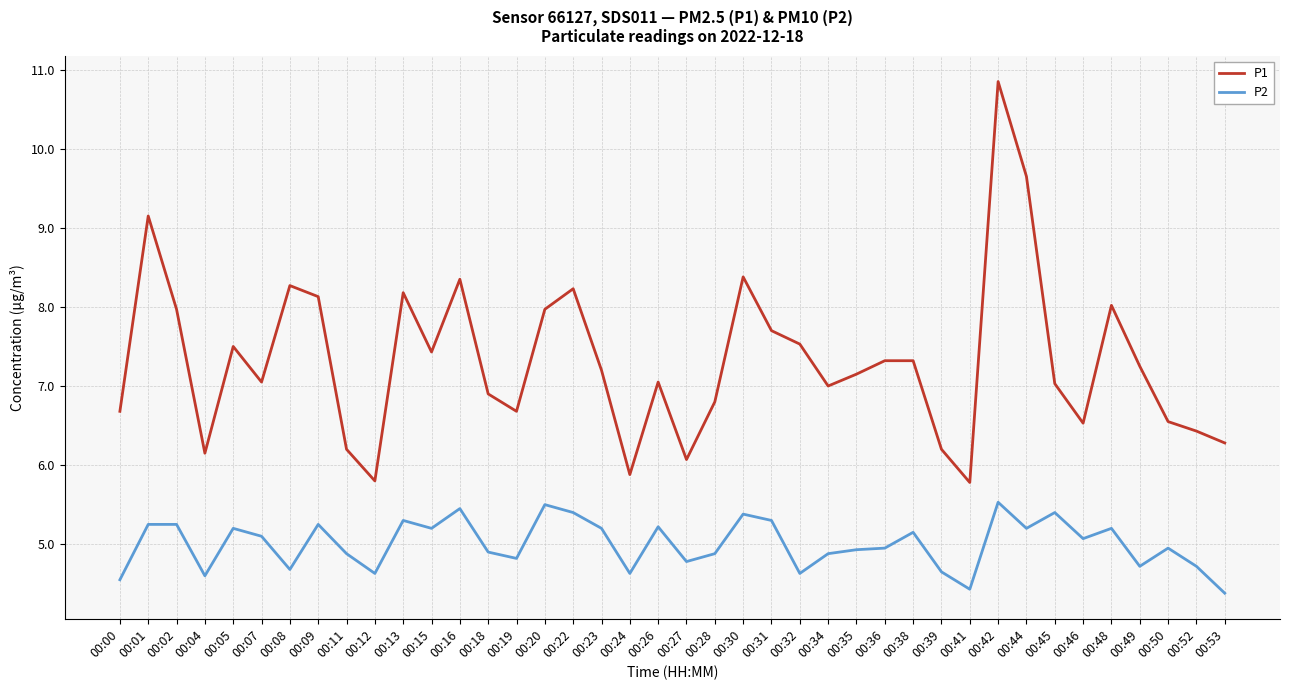

Count the number of categories in the chart.

40